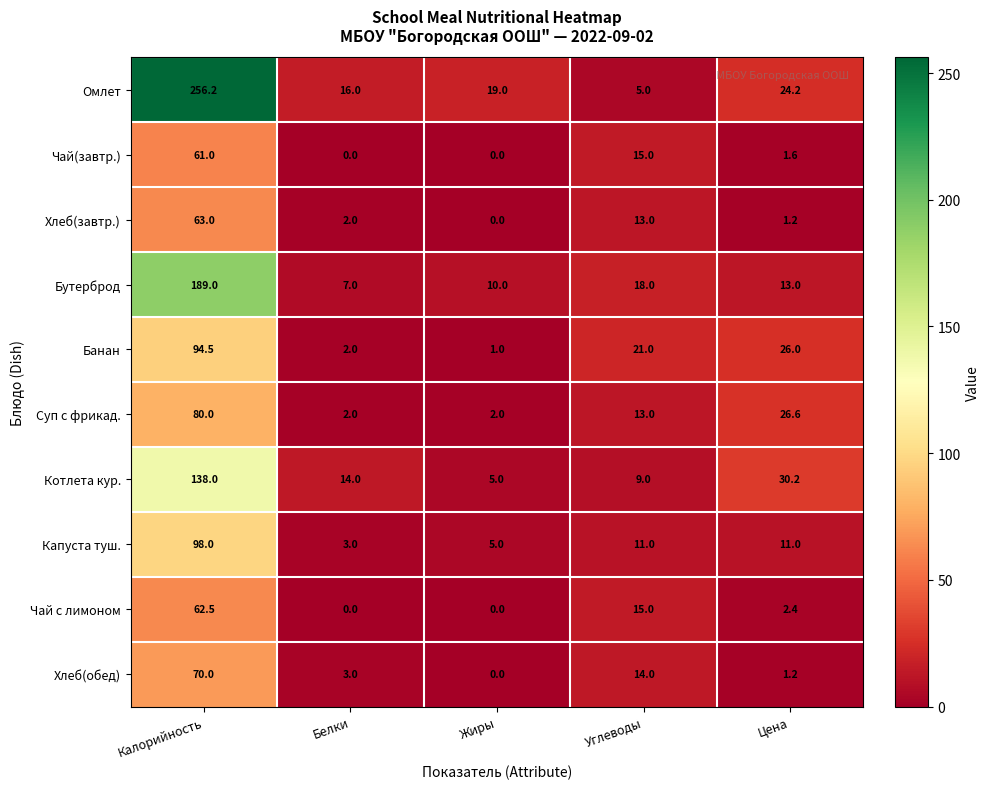

Is it true that Чай с лимоном equals 15.0 at Углеводы?

True